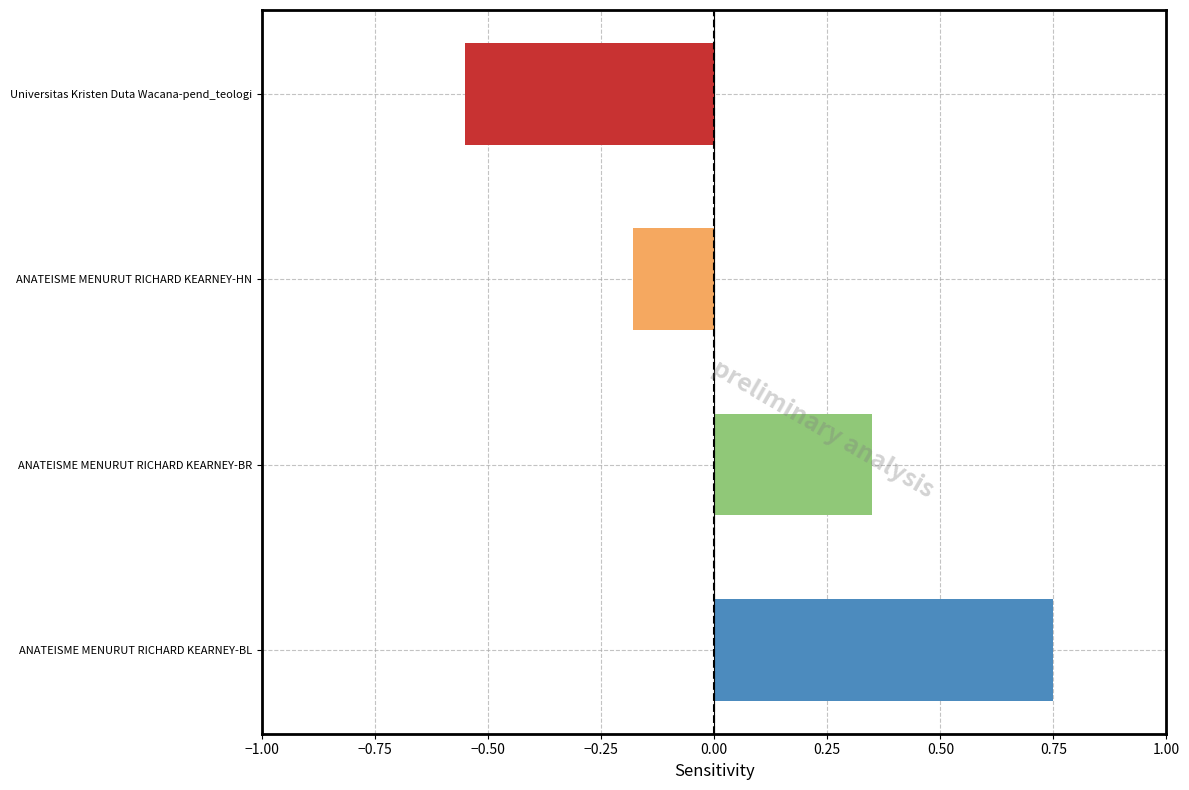

List the labels in order of value, largest first.

ANATEISME MENURUT RICHARD KEARNEY-BL, ANATEISME MENURUT RICHARD KEARNEY-BR, ANATEISME MENURUT RICHARD KEARNEY-HN, Universitas Kristen Duta Wacana-pend_teologi